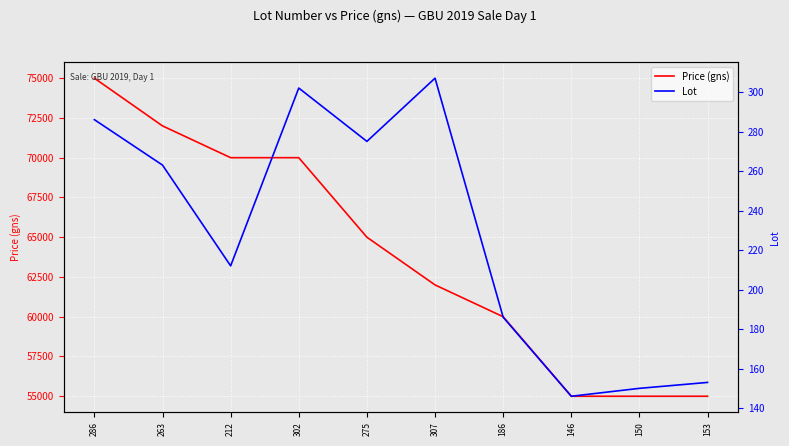

How many lines are shown in the chart?

2